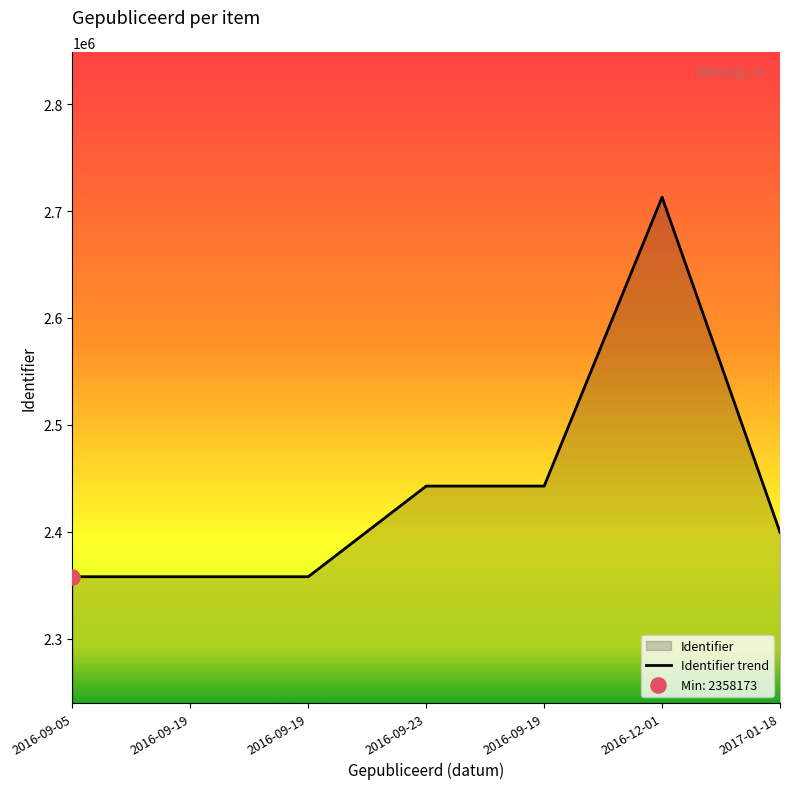

Approximately how many times larger is the value at 2017-01-18 compared to 2016-09-19?

1.0